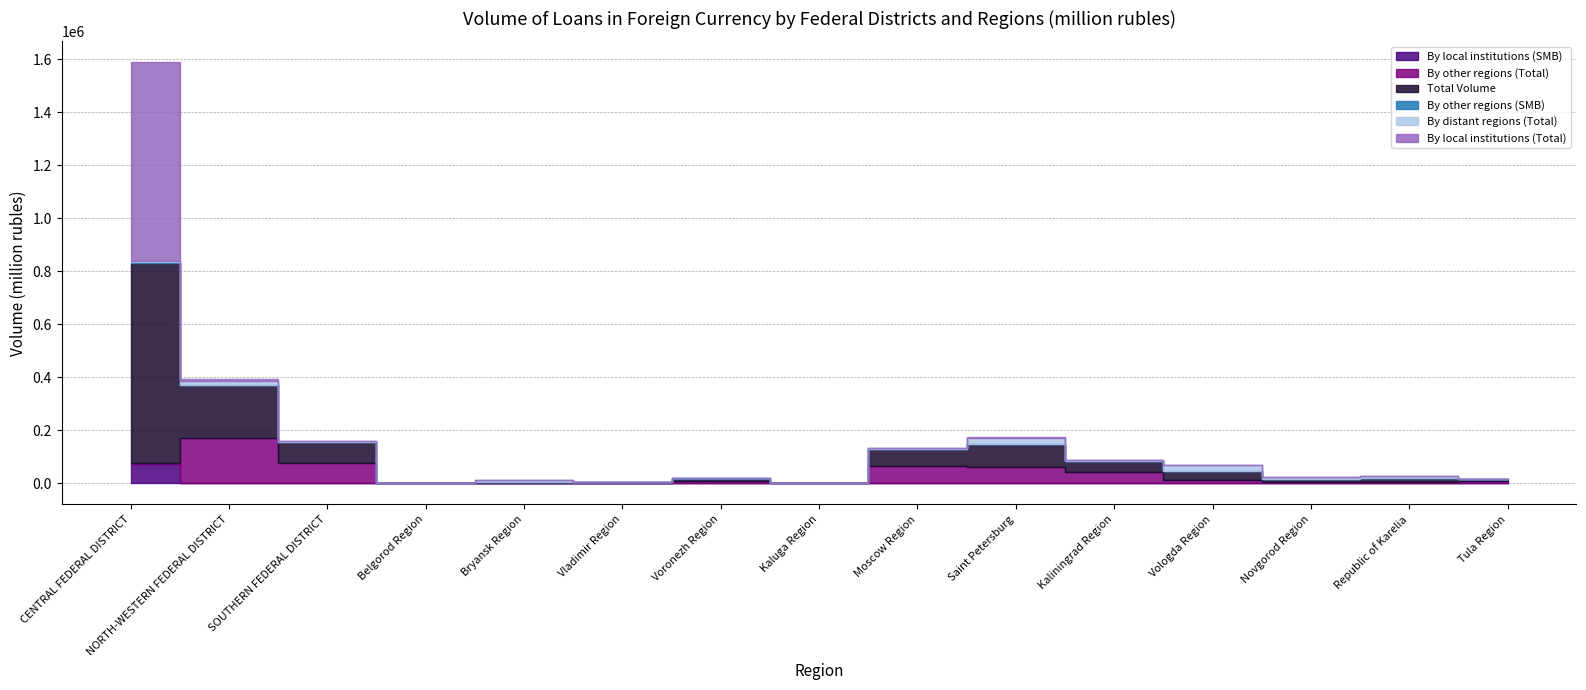

Is the value of By local institutions (SMB) at Vladimir Region greater than the value of Total Volume at CENTRAL FEDERAL DISTRICT?

No